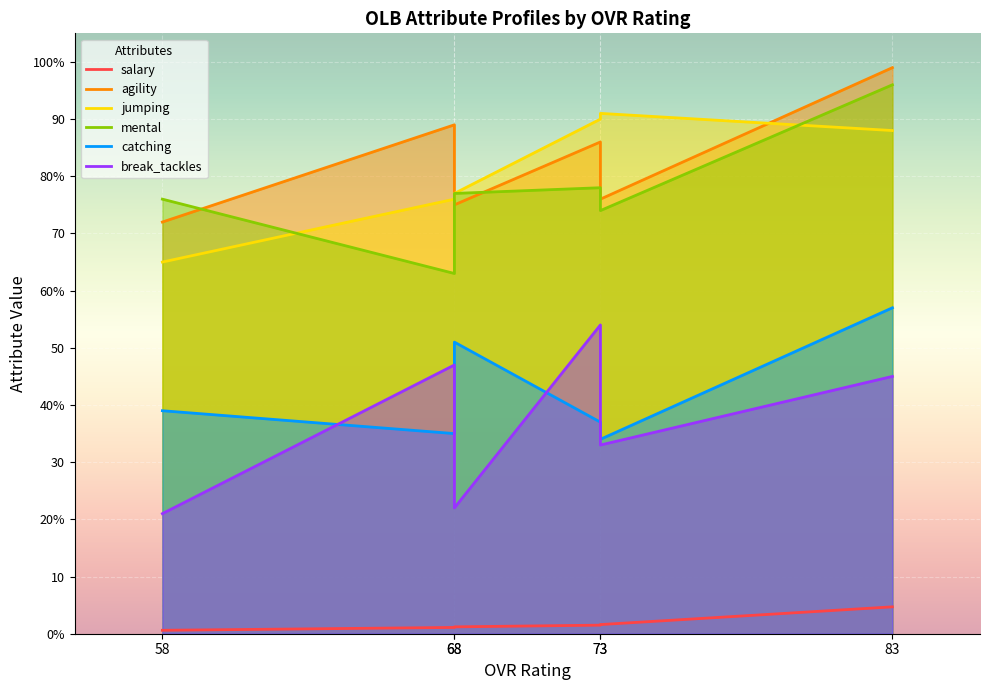

What value does the agility series have at 83?

99.0